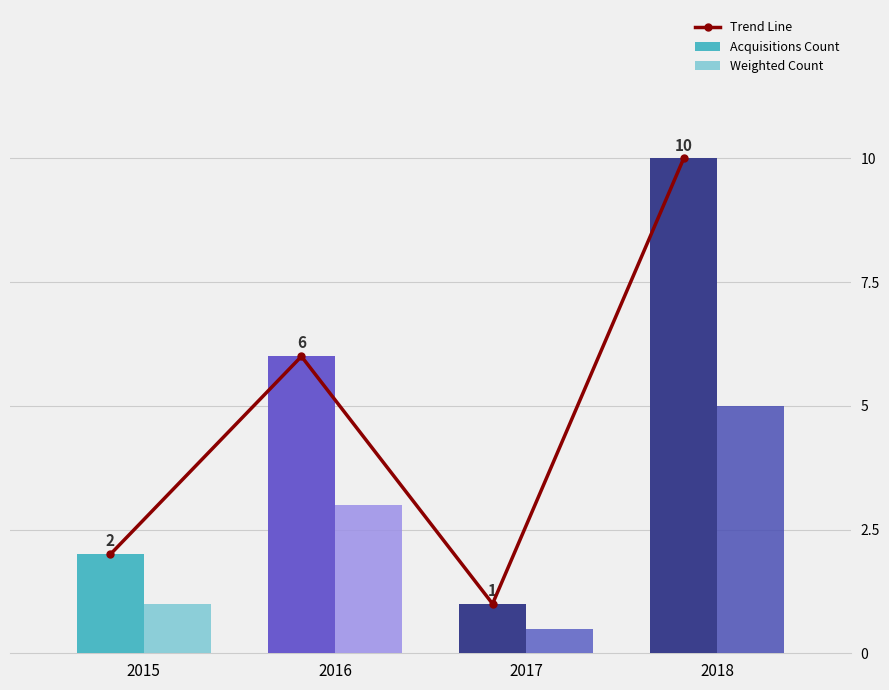

What are all the series names shown in the legend?

Trend Line, Acquisitions Count, Weighted Count